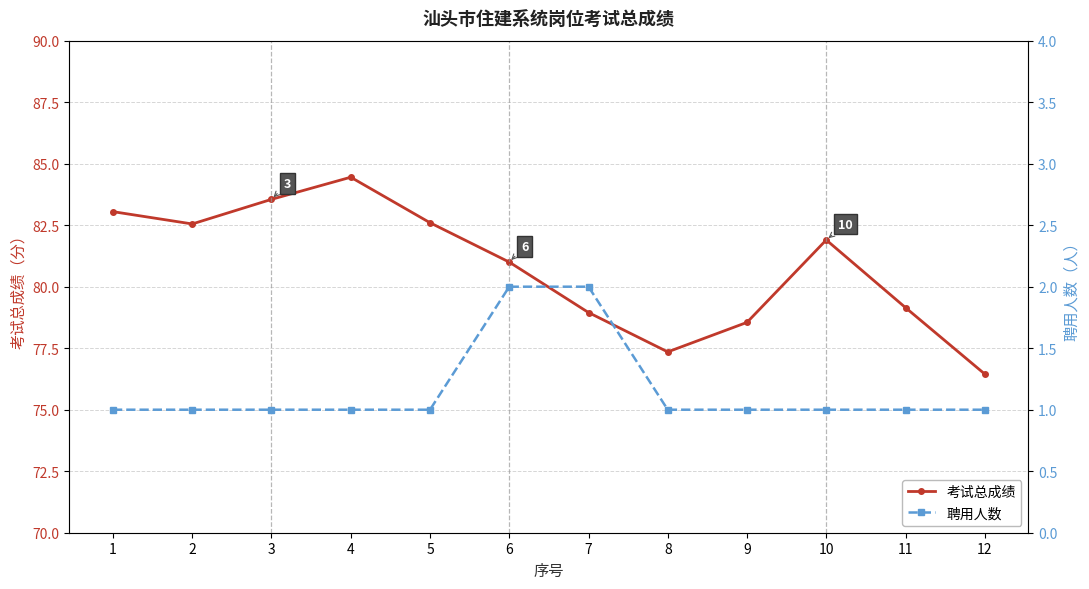

Rank the series at 12 from highest to lowest value.

考试总成绩, 聘用人数